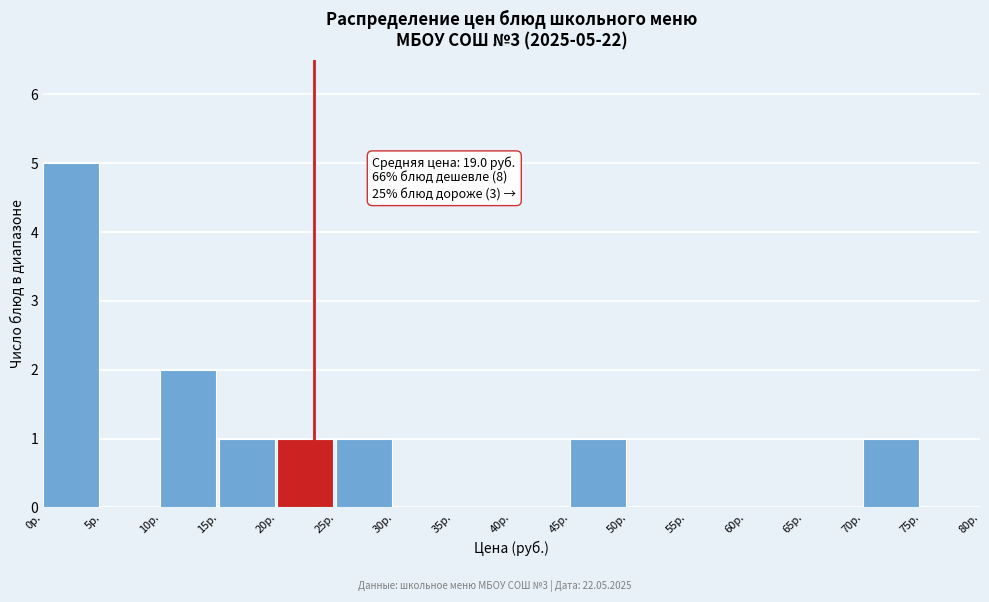

Over which range of the x-axis is the bar tallest?

0 to 5